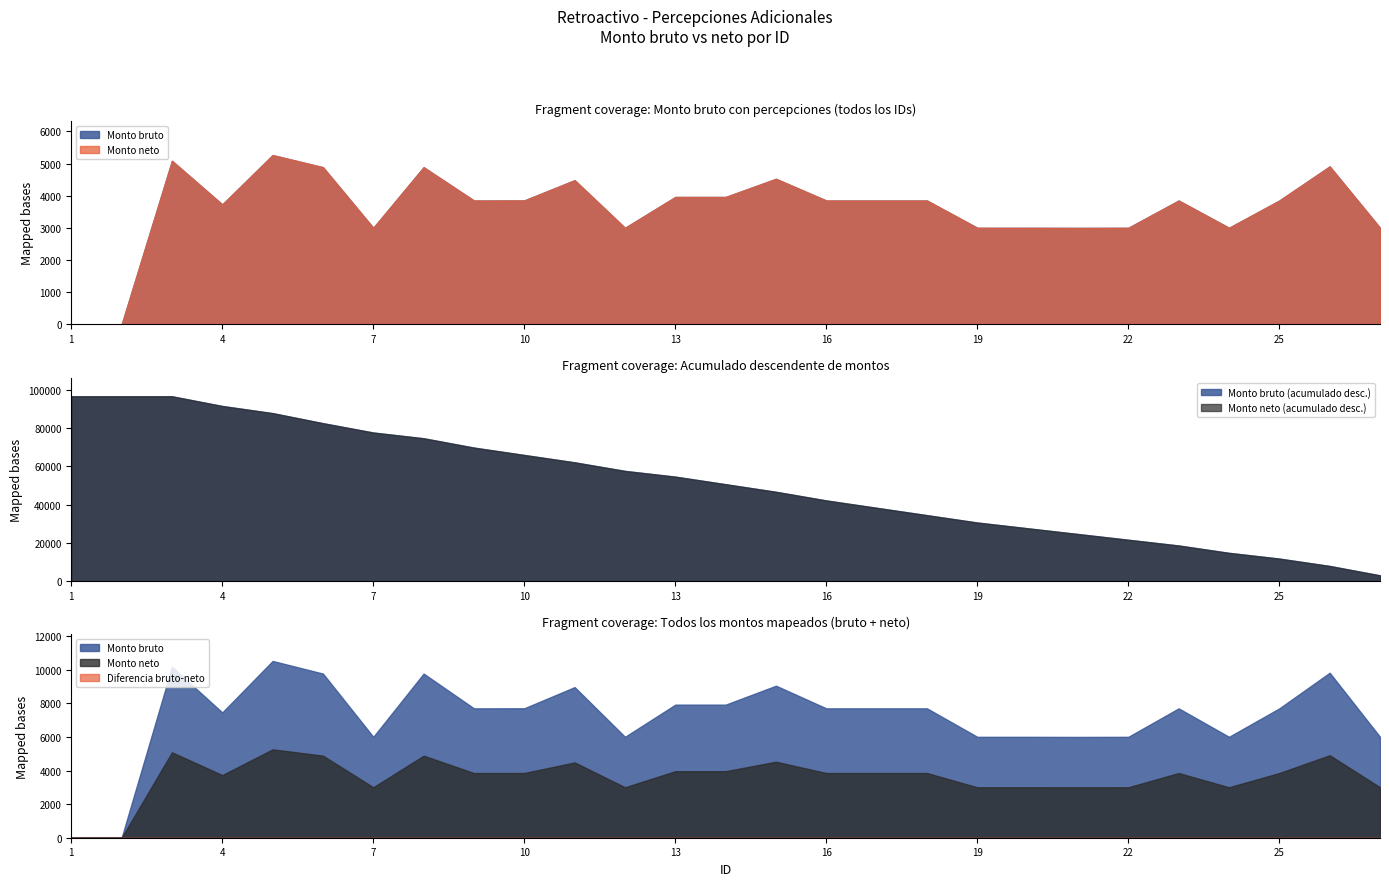

True or false: Monto bruto and Monto neto intersect in this chart.

False